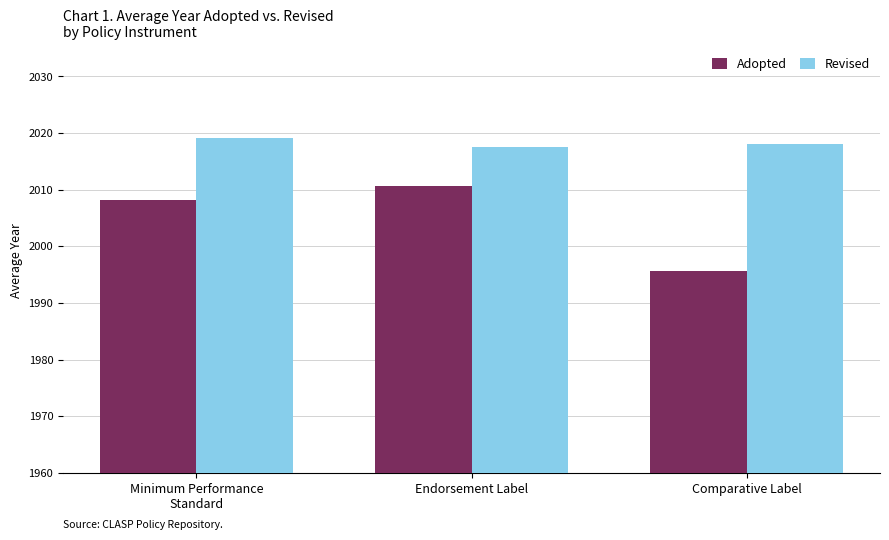

What is the difference between the highest and lowest values at Endorsement Label?

6.8